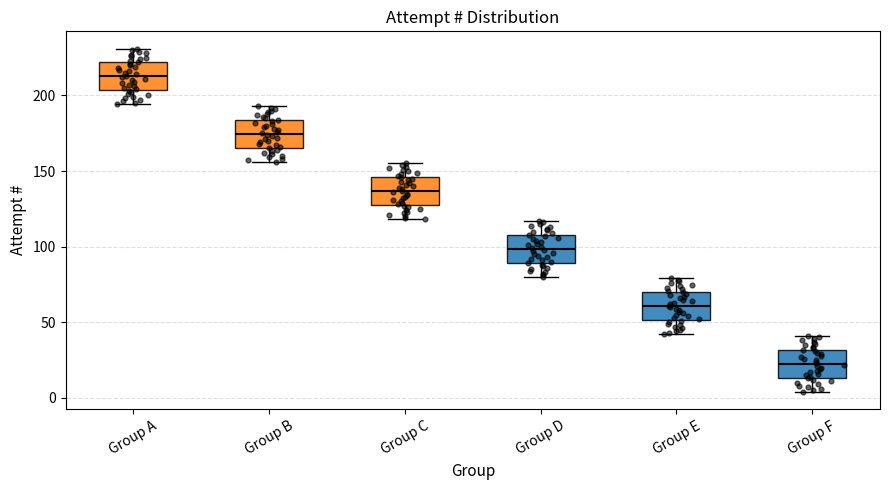

Which box has the lowest median line?

Group F